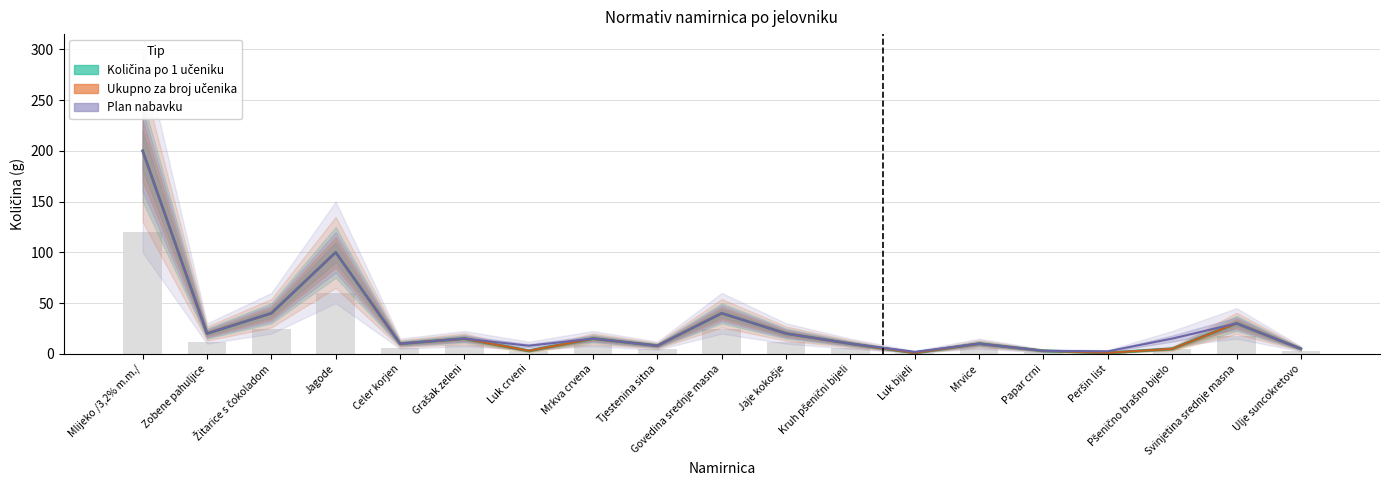

What is the maximum value for Količina po 1 učeniku?

200.0